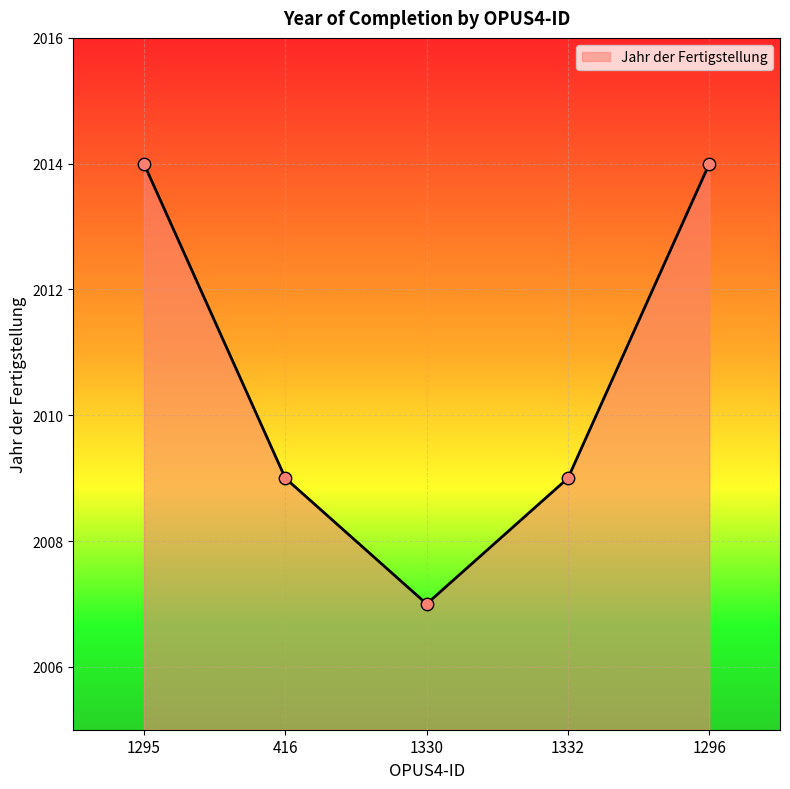

What is the change in value from 1332 to 1296?

+5